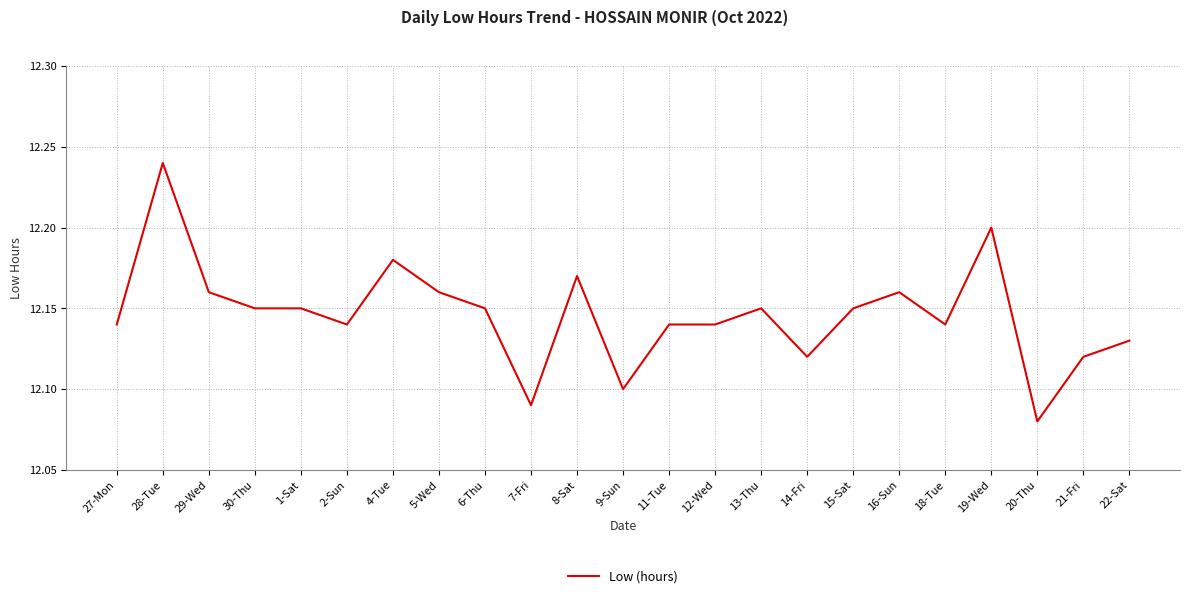

The chart shows a value of 12.1 at 20-Thu. True or false?

True